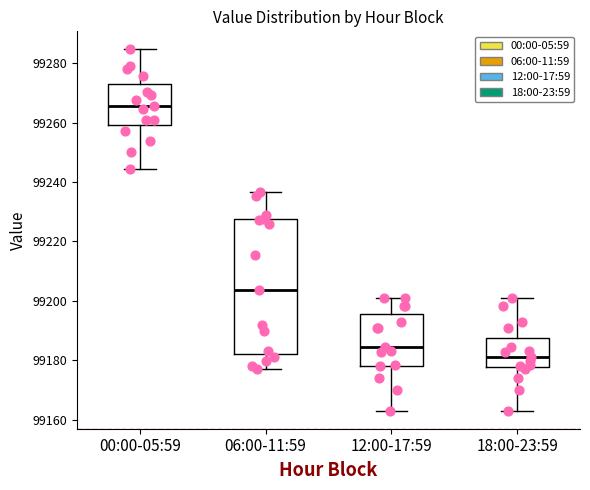

Comparing the boxes themselves (not the whiskers), which one is the tallest?

06:00-11:59